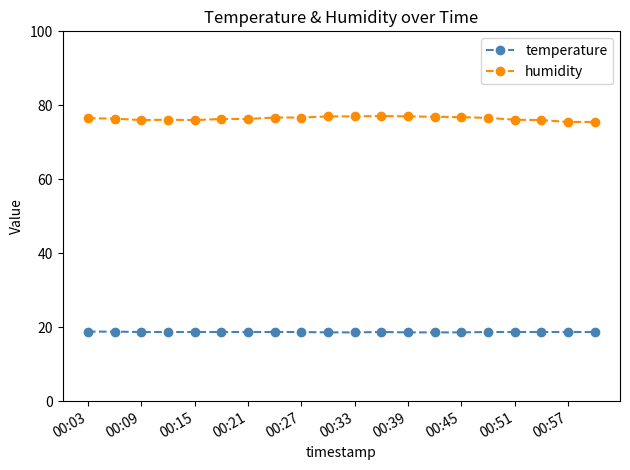

True or false: humidity and temperature cross at least once.

False